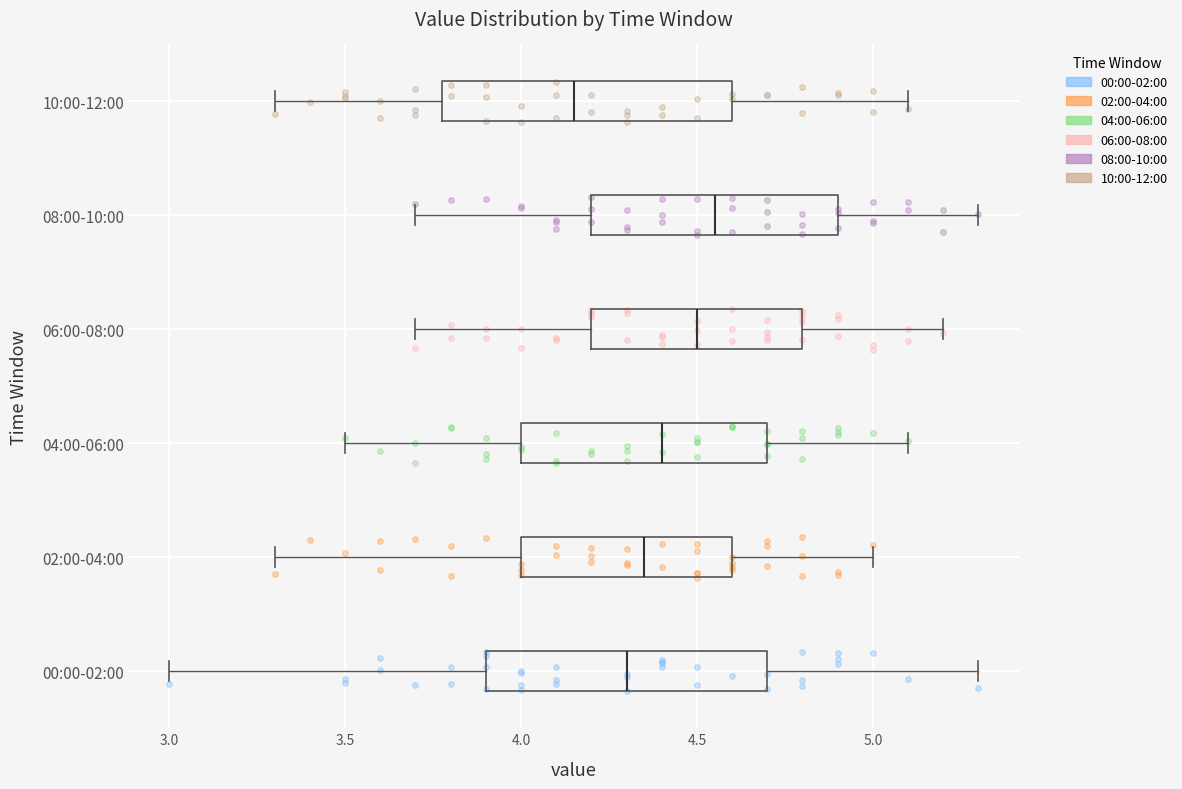

Which box has the furthest to the left median line?

10:00-12:00